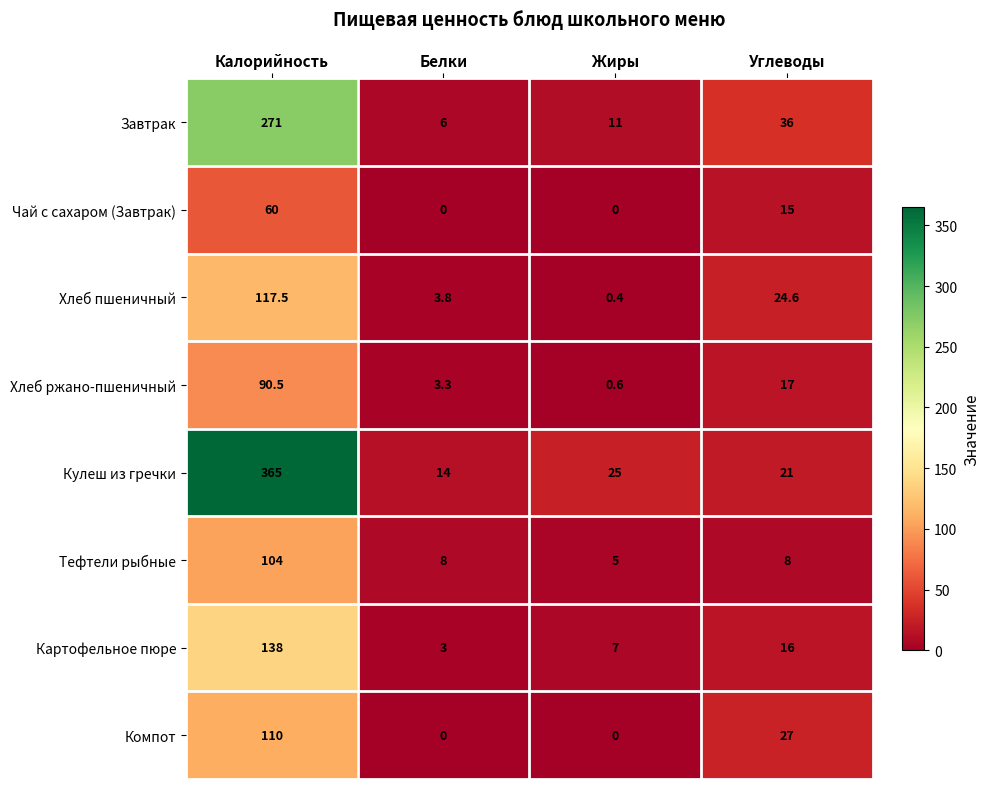

Which series has the largest total across all categories?

Кулеш из гречки